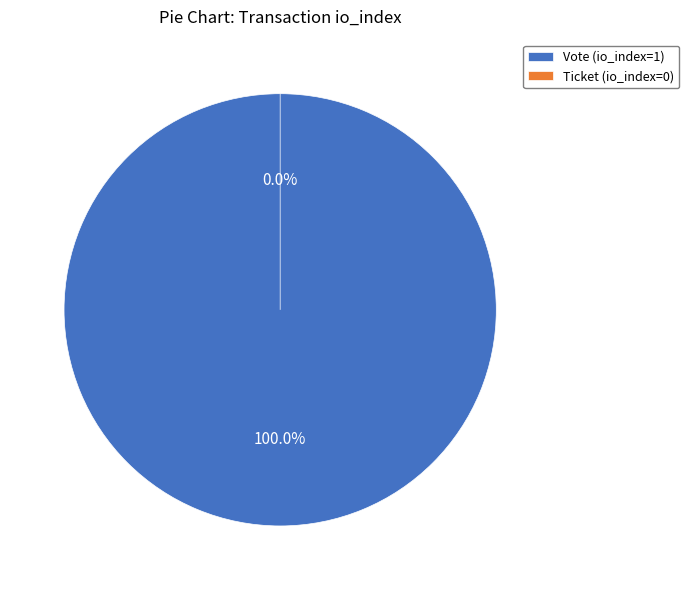

How many slices are in this pie chart?

2